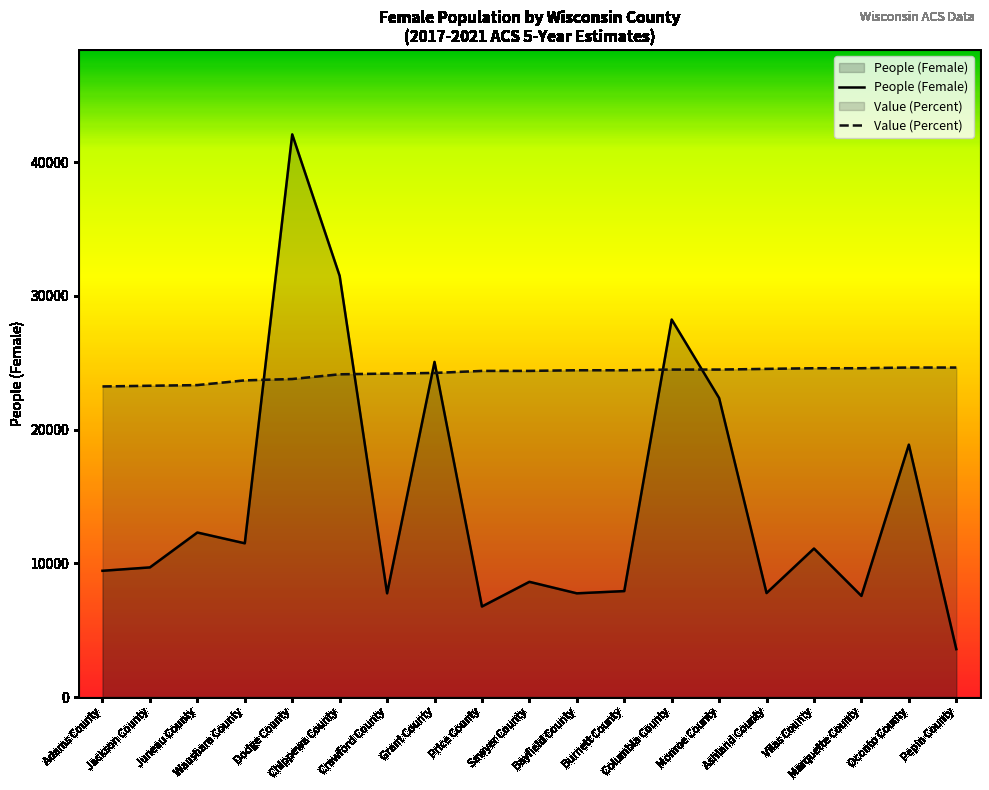

List the series in order of their overall mean, lowest first.

People (Female), Value (Percent)